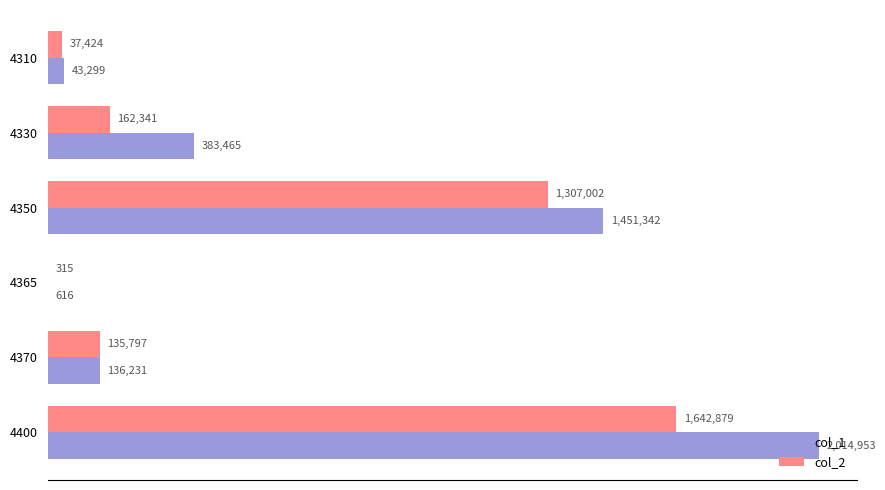

What is the value of the col_2 bar at the 5th from the left?

135797